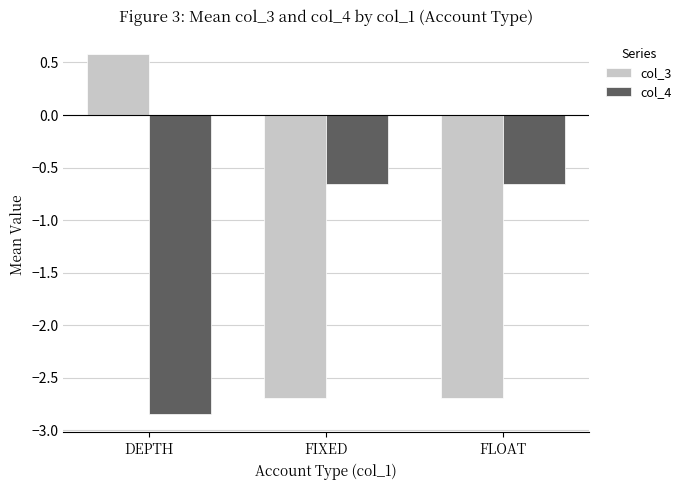

What is the difference between the col_4 values at DEPTH and FLOAT?

2.2